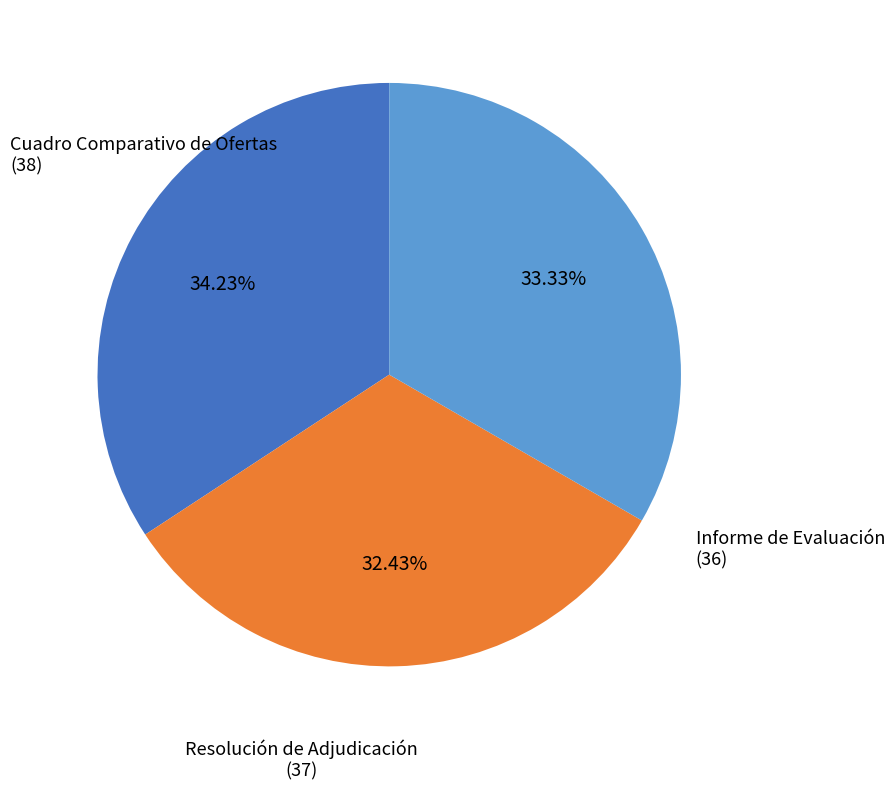

What percentage is the Cuadro Comparativo de Ofertas slice, to the nearest percent?

34%